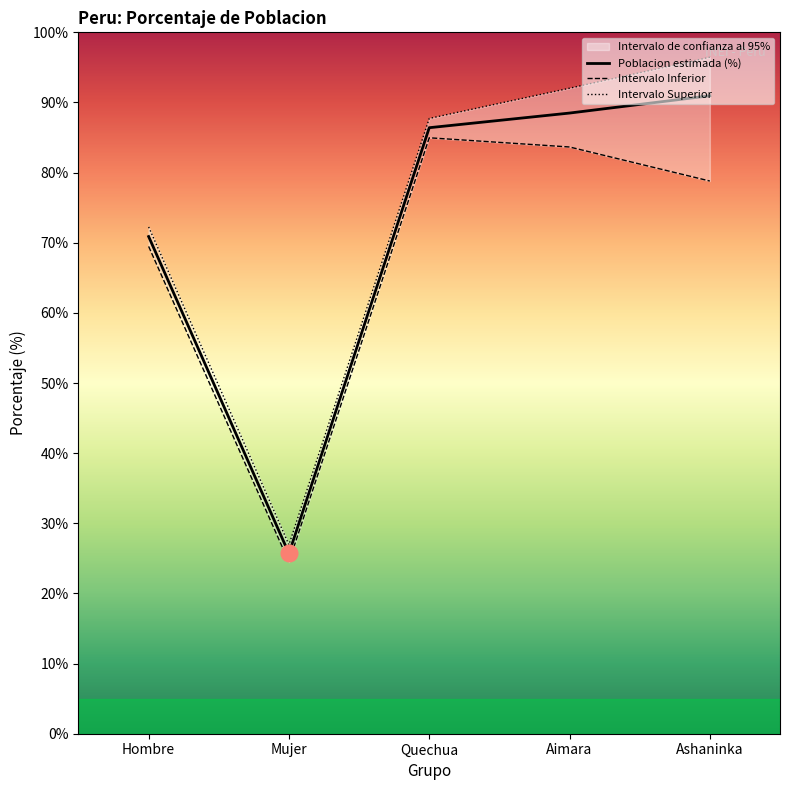

How many lines are shown in the chart?

3